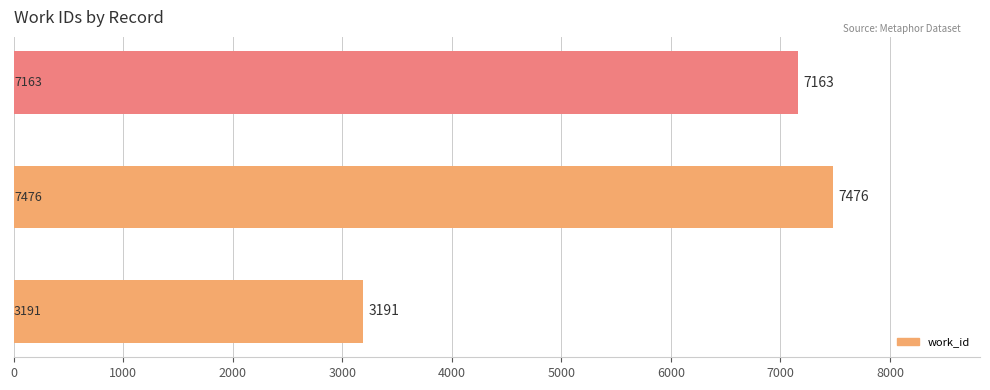

What is the minimum value shown in the chart?

3191